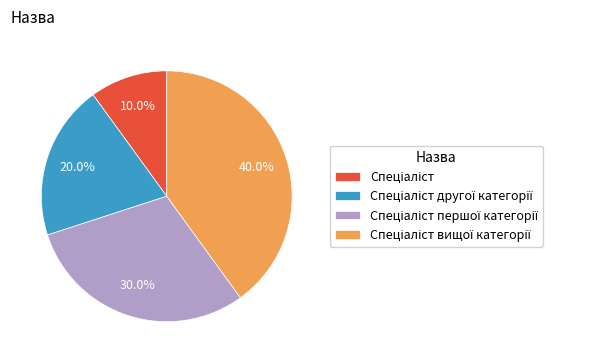

Is there any slice that represents more than half of the pie?

No